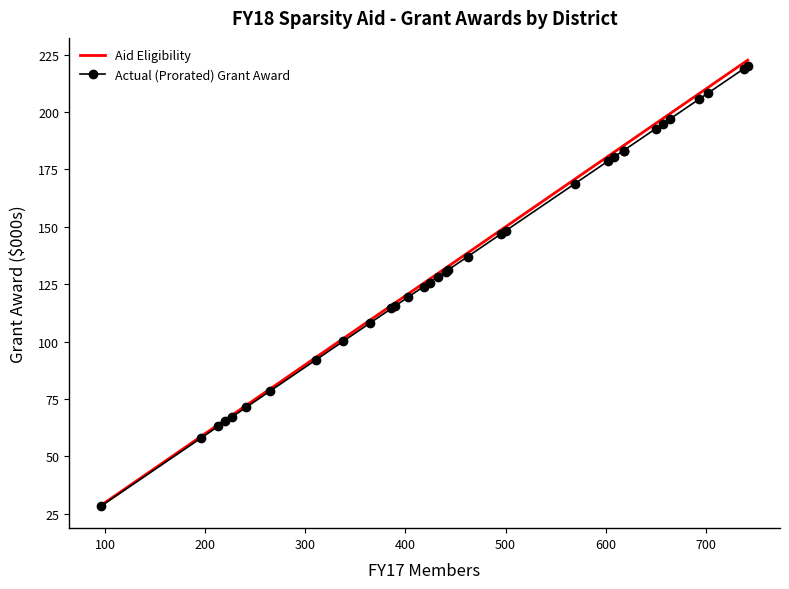

What position from the left is 500?

21